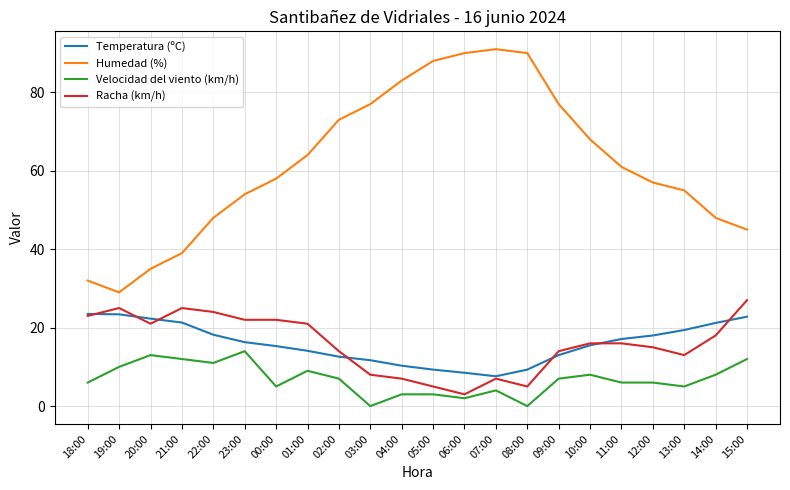

True or false: Humedad (%) has a value of 61.0 at 11:00.

True